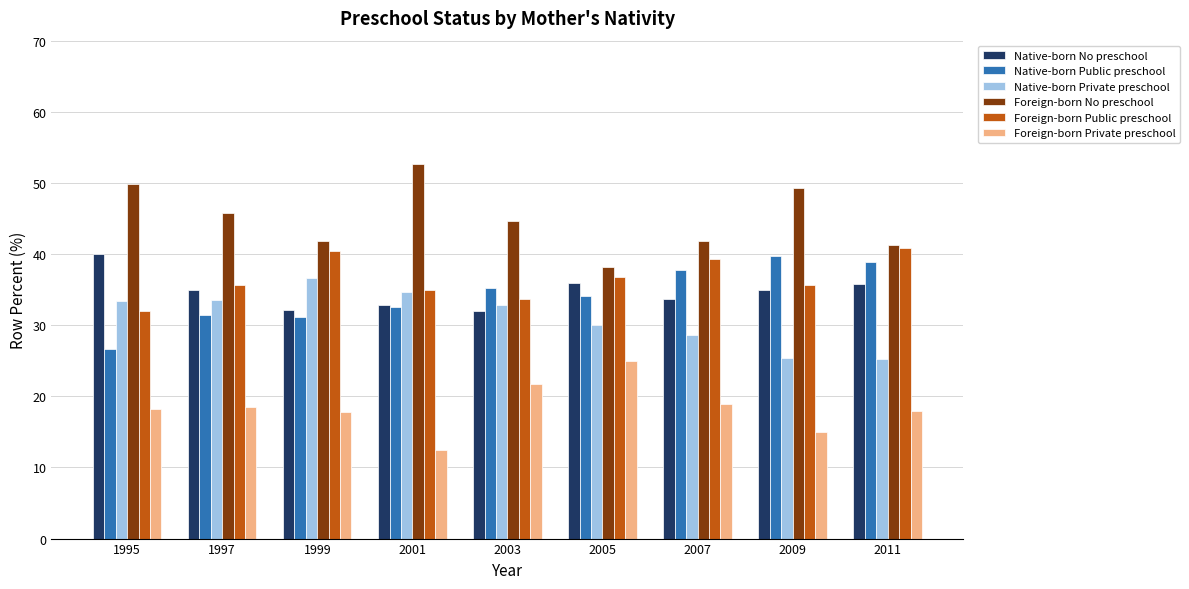

What is the difference between the highest and lowest values at 1995?

31.7